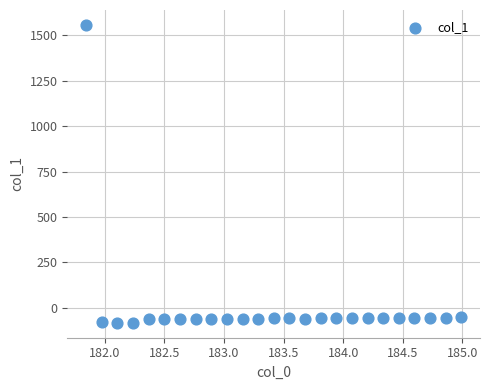

What is the range of X values (max minus min)?

3.1